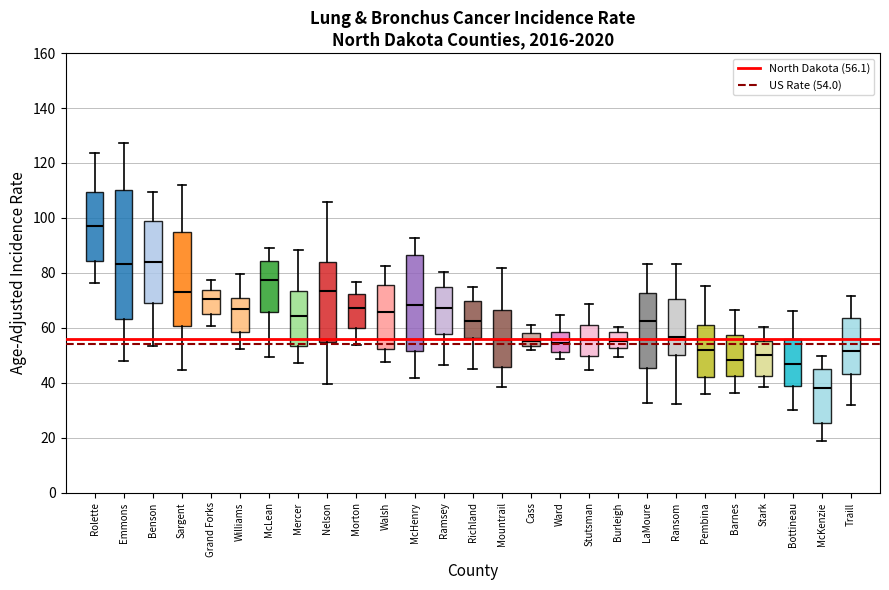

Which box has the lowest median line?

McKenzie